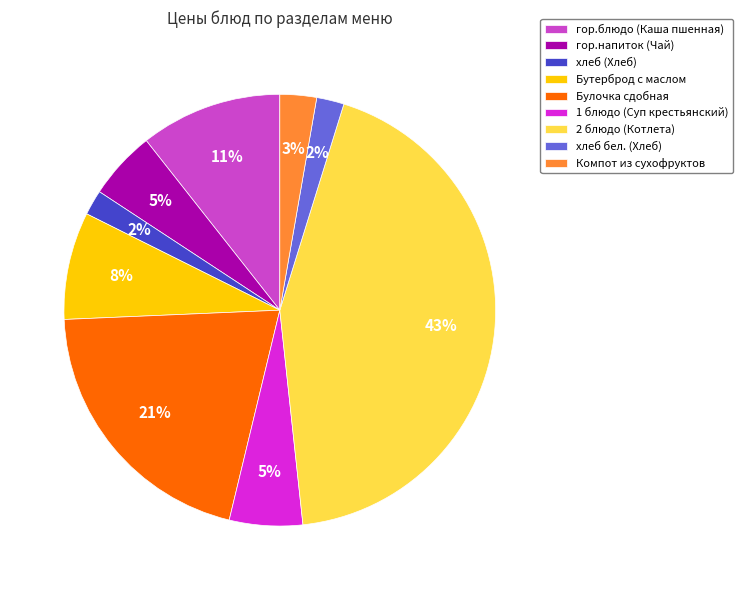

Is there any slice that represents more than half of the pie?

No